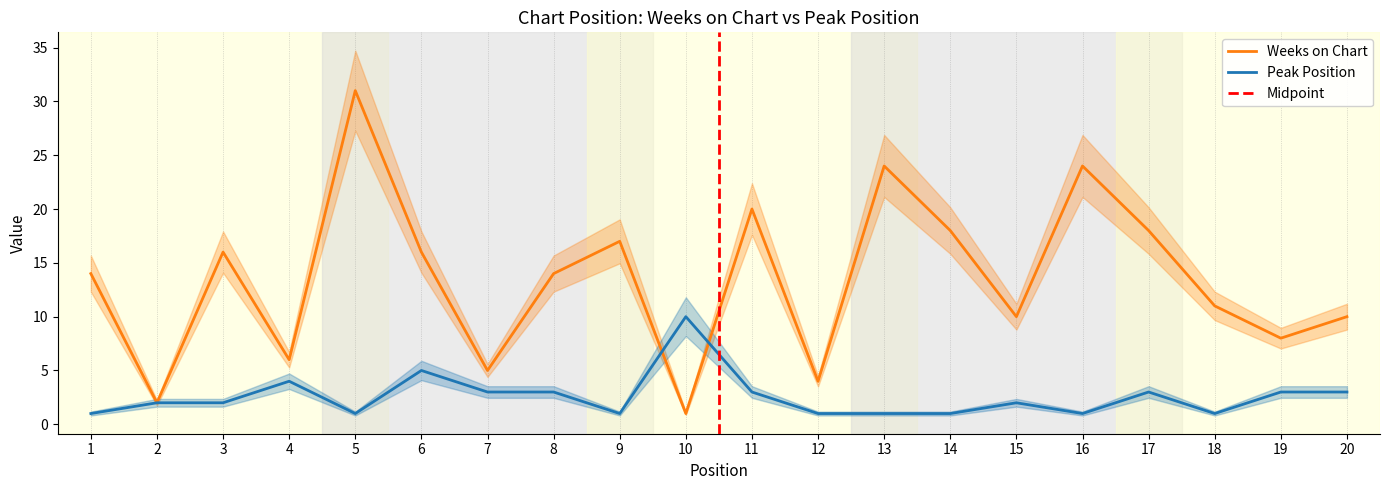

How many lines are shown in the chart?

2